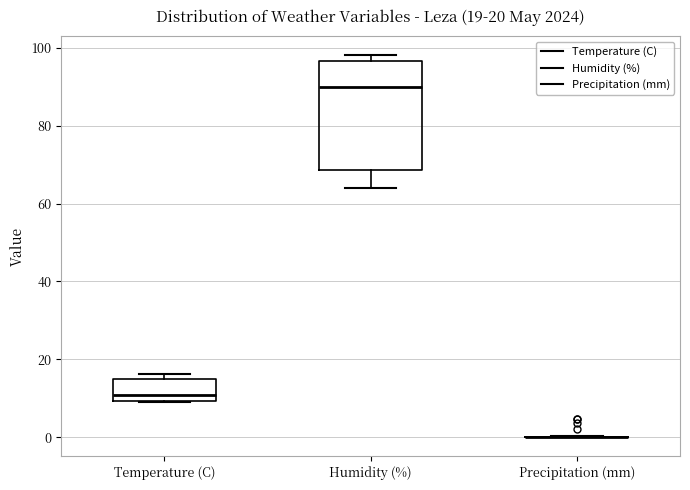

Comparing the boxes themselves (not the whiskers), which one is the tallest?

Humidity (%)